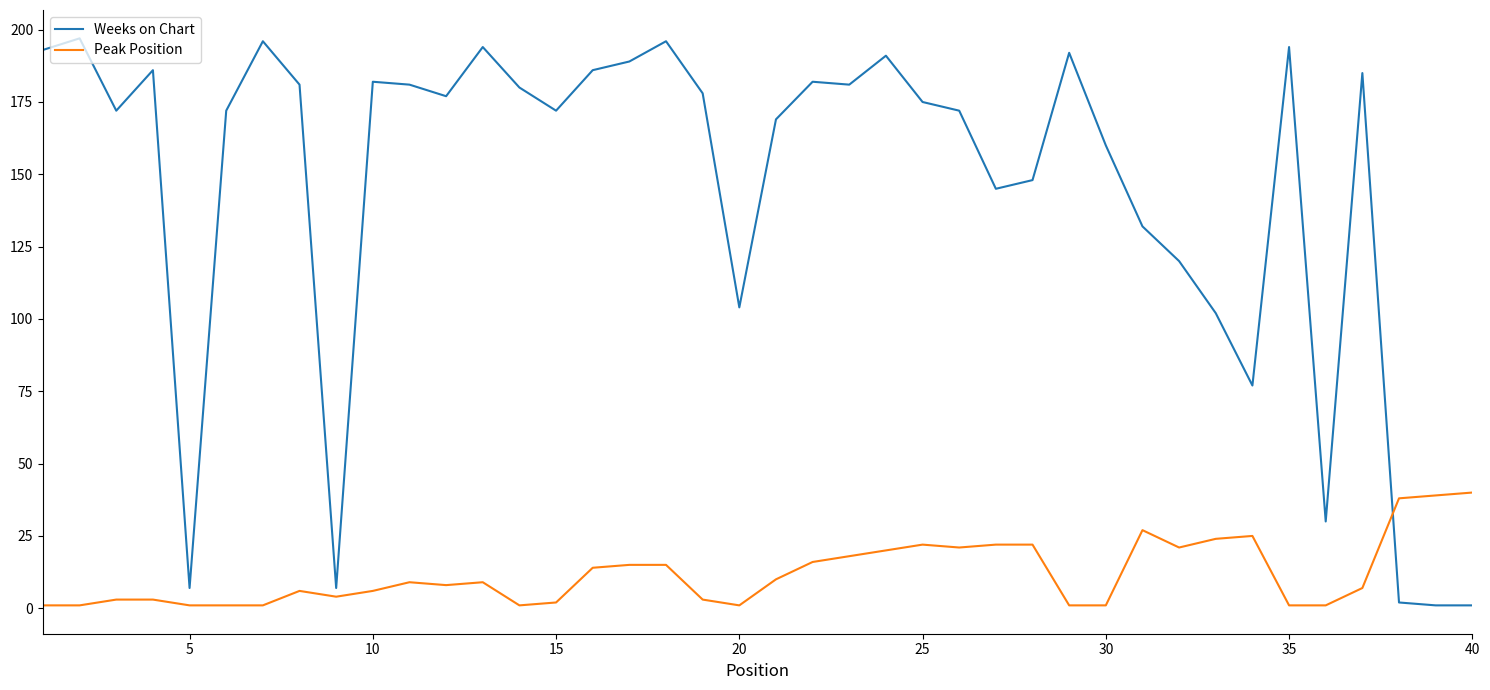

At how many categories does at least one series exceed 70?

34